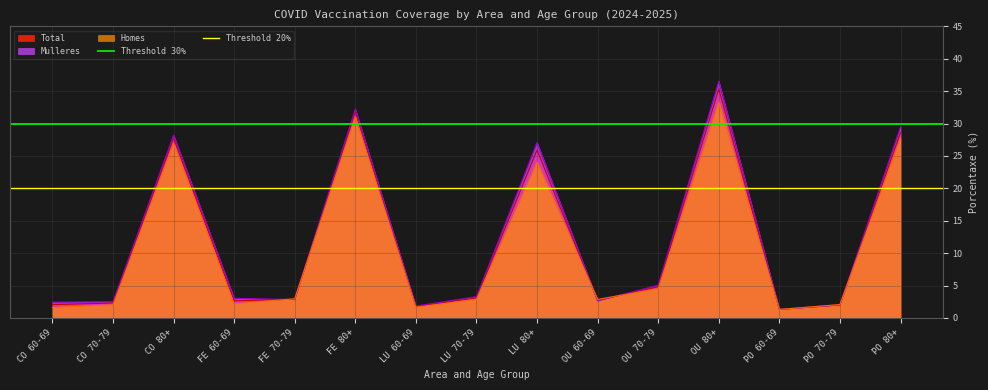

What is the approximate value of Mulleres at PO 80+?

29.5